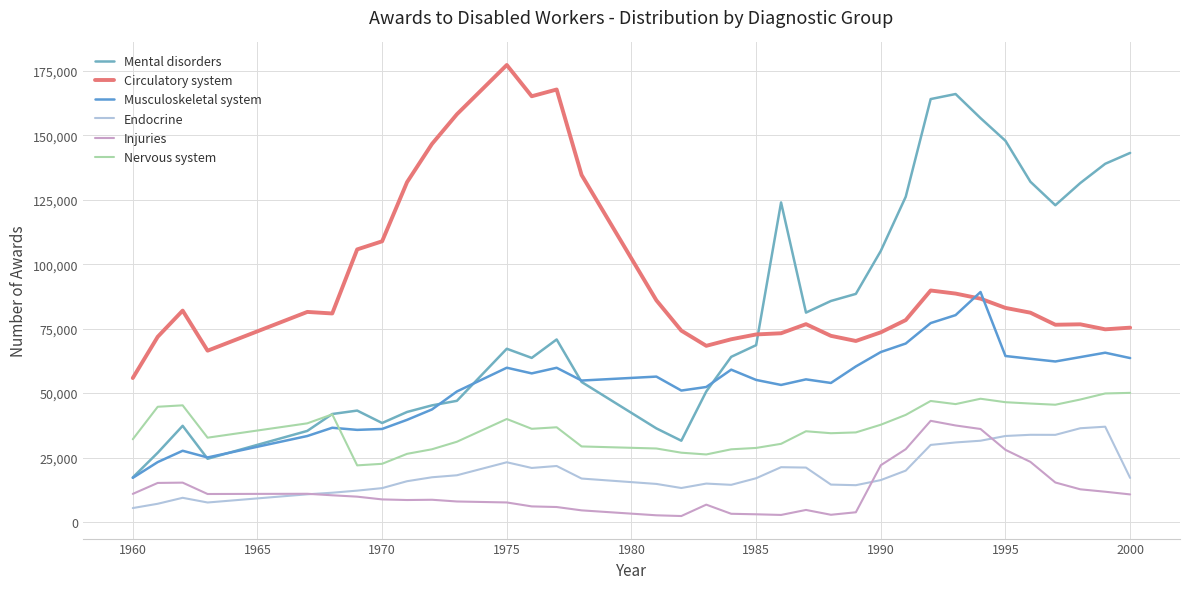

Reading left to right, transcribe all the data shown in this chart.

Mental disorders: 17287	26864	37315	24526	35344	41894	43225	38406	42687	45253	47014	67213	63667	70825	54329	36318	31531	50633	64078	68610	123983	81241	85756	88500	105173	126184	164093	166045	156703	147900	132022	122901	131502	138980	143200
Circulatory system: 55855	71860	82015	66468	81507	80906	105760	108906	131854	146684	158202	177311	165182	167801	134634	85994	74242	68352	70891	72764	73226	76758	72224	70235	73585	78339	89818	88623	86645	83065	81209	76531	76698	74755	75400
Musculoskeletal system: 17124	23241	27632	25042	33358	36560	35740	36095	39629	43667	50644	59852	57656	59833	54878	56410	50999	52379	59104	55120	53176	55339	53944	60352	65939	69244	77175	80266	89231	64401	63321	62279	63973	65681	63600
Endocrine: 5406	7070	9383	7563	10743	11359	12169	13141	15823	17352	18131	23176	20966	21725	16855	14768	13187	14904	14418	16976	21260	21114	14513	14279	16255	19931	29904	30862	31532	33370	33832	33807	36373	36975	17100
Injuries: 10903	15153	15271	10859	10945	10360	9828	8760	8524	8627	7957	7579	6049	5807	4512	2596	2312	6730	3185	2985	2736	4676	2802	3773	22023	28245	39253	37450	36087	27993	23324	15327	12680	11743	10700
Nervous system: 32105	44709	45261	32712	38278	41758	21967	22575	26442	28216	31139	39960	36156	36751	29314	28516	26886	26203	28201	28733	30328	35206	34443	34756	37737	41551	46952	45742	47820	46477	45960	45496	47517	49869	50100